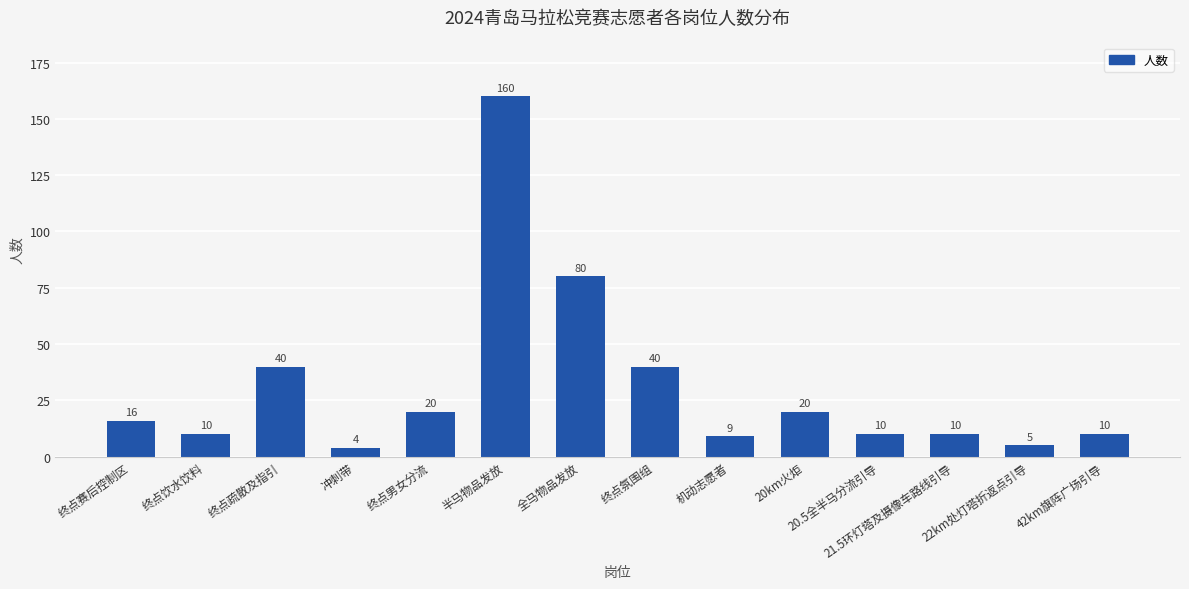

Reading right to left, what are all the values shown in this chart?

10	5	10	10	20	9	40	80	160	20	4	40	10	16